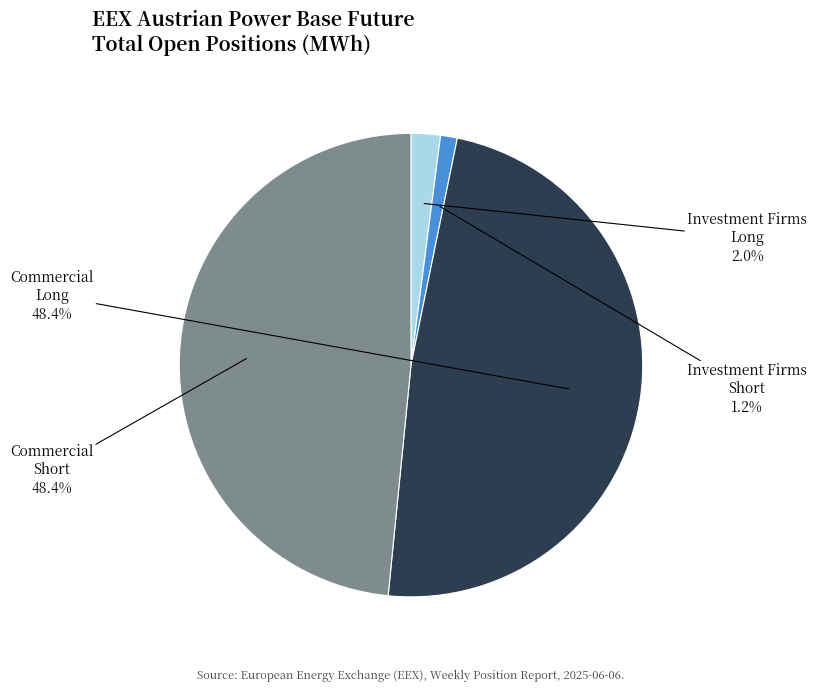

How many segments does this pie chart have?

4